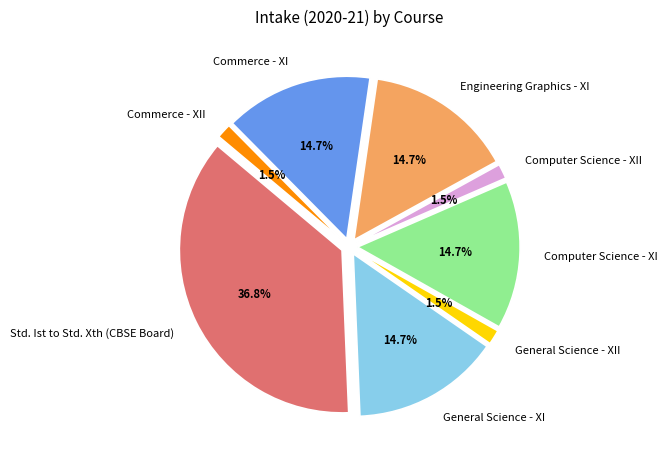

How many segments does this pie chart have?

8